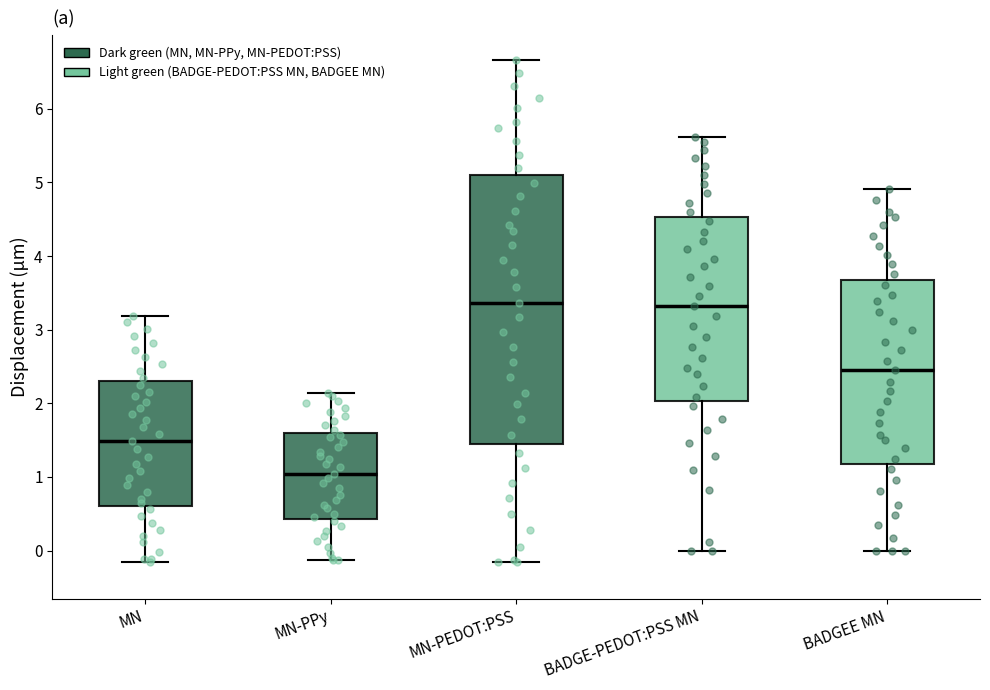

Which box's median line is the lowest?

MN-PPy